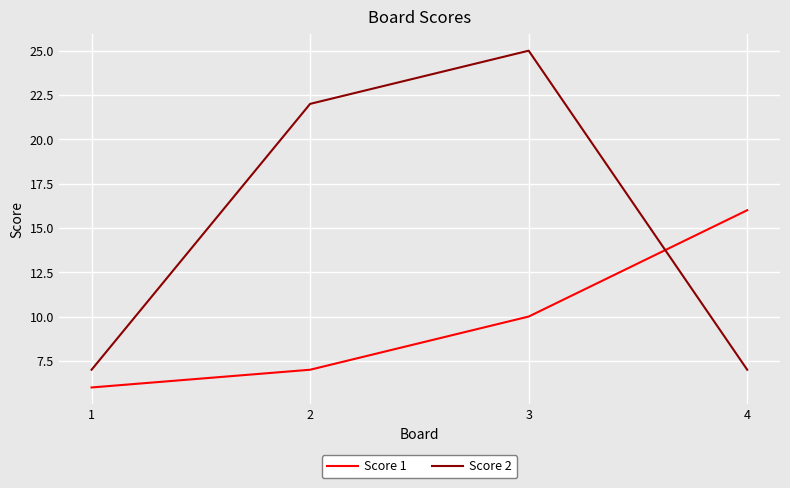

Is it true that Score 2 equals 25 at 3?

True